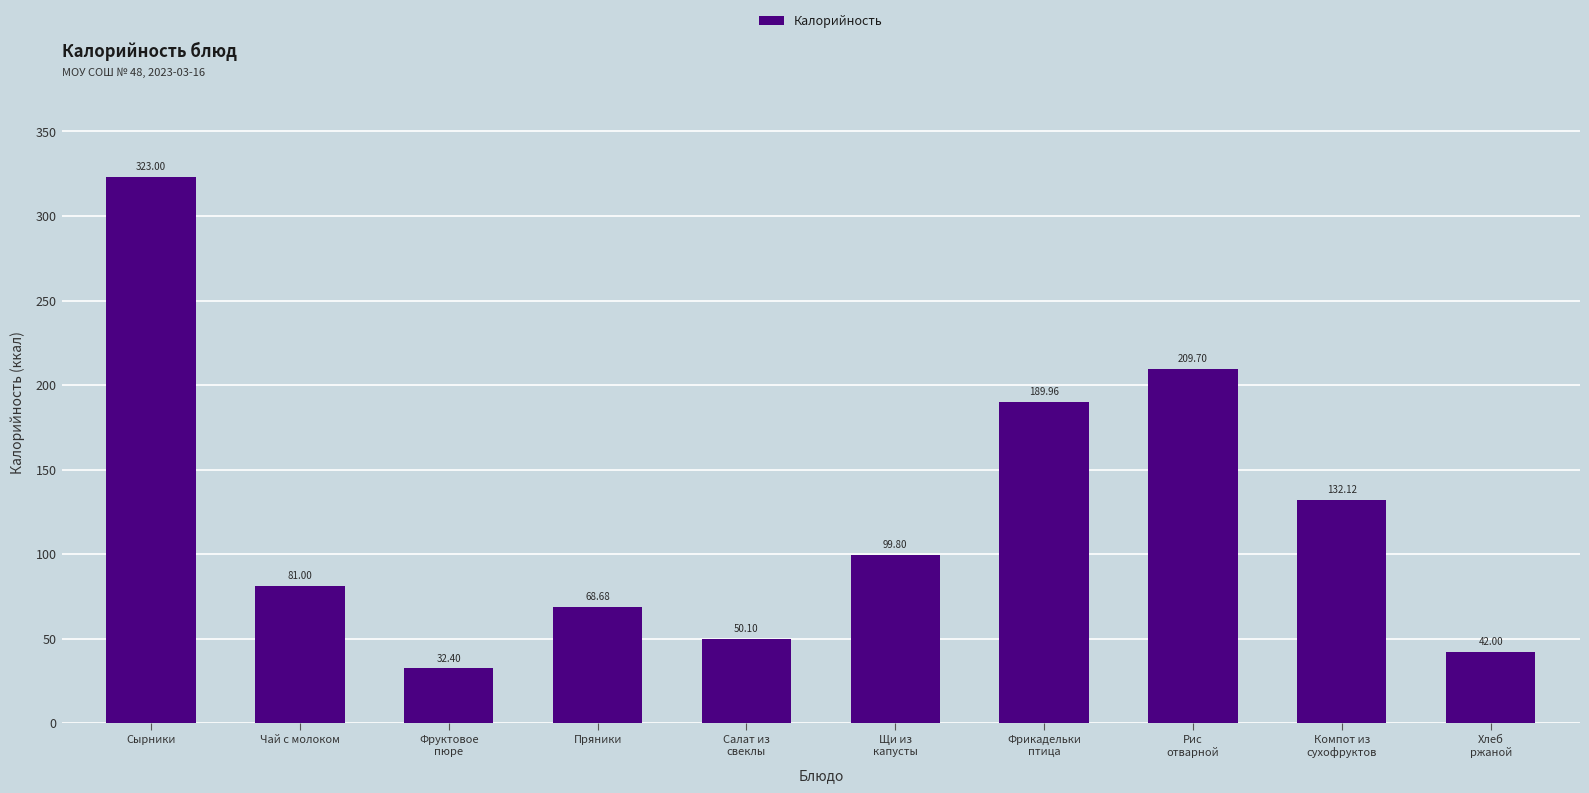

What is the sum of the values at Сырники and Рис
отварной?

532.7